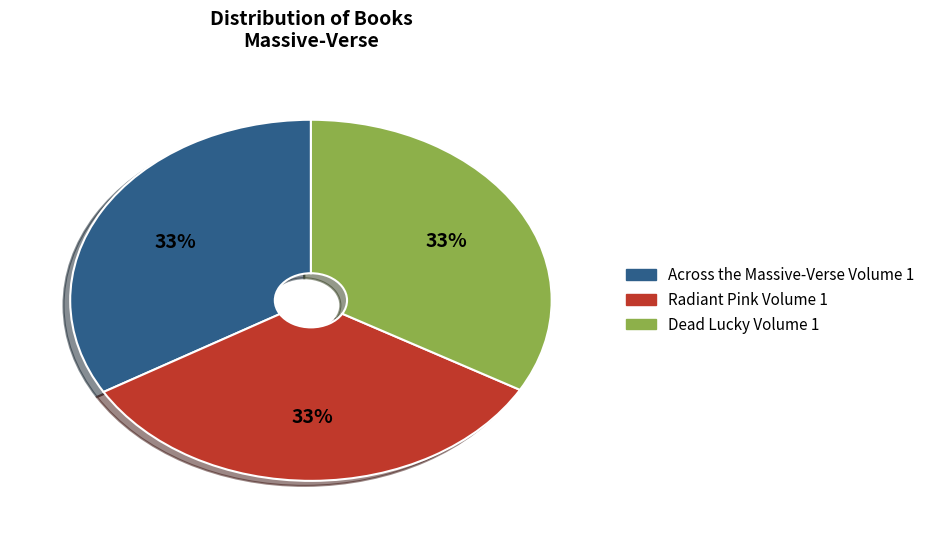

To the nearest percent, what percentage of the pie is Radiant Pink Volume 1?

33%